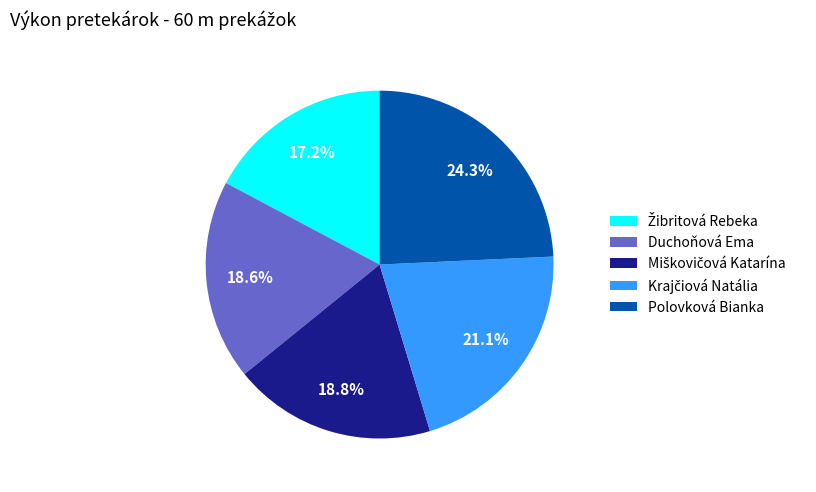

Is there a majority slice in this chart?

No